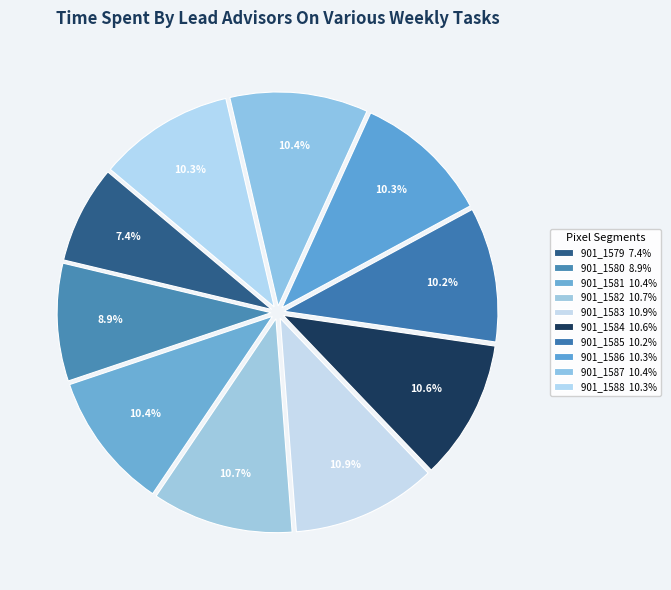

How many slices are in this pie chart?

10